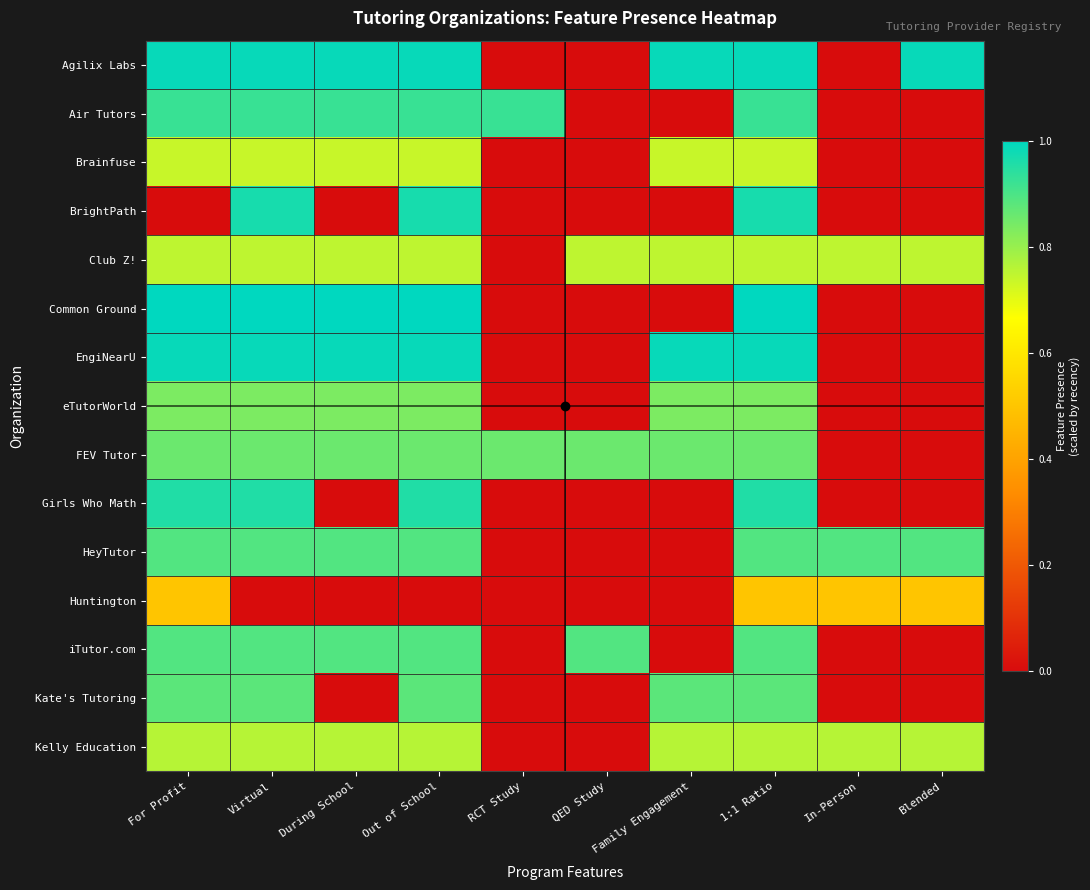

At how many categories does at least one series exceed 0?

10